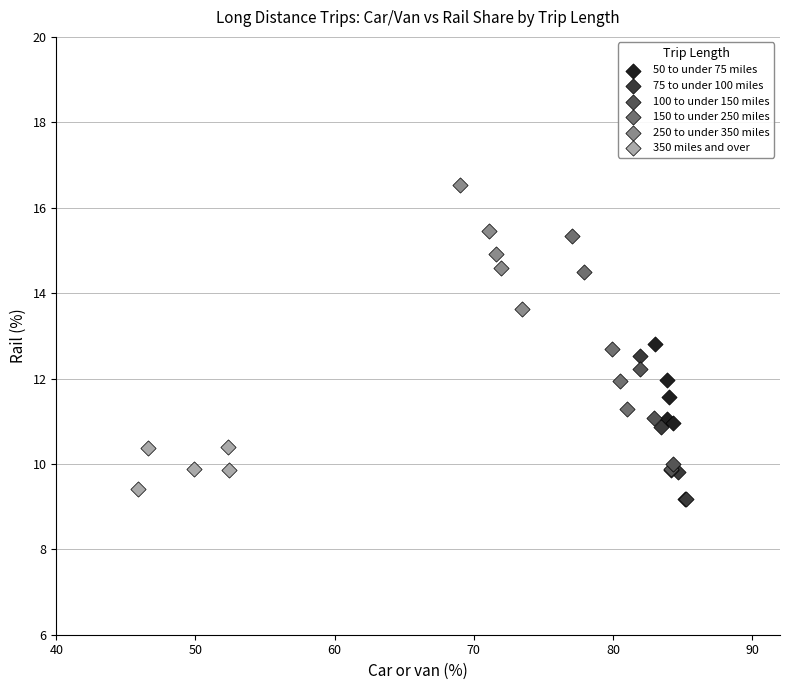

Which series reaches the maximum Y coordinate?

250 to under 350 miles